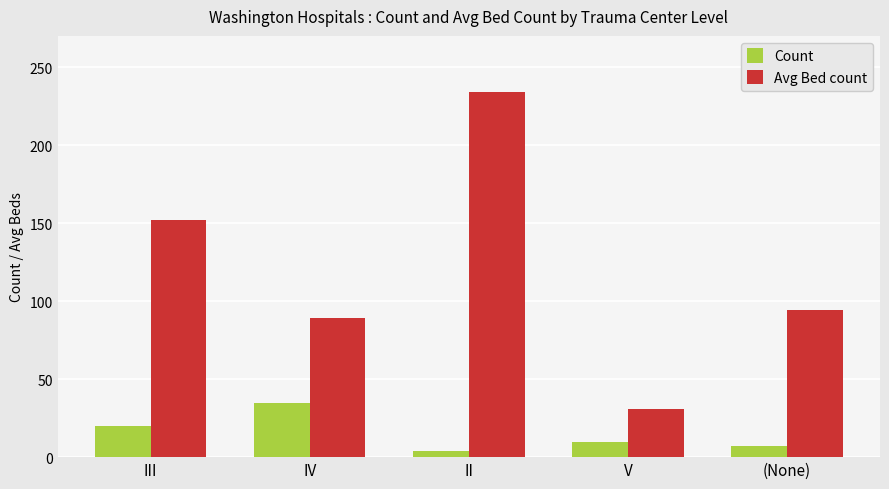

What is the total value across all series at V?

41